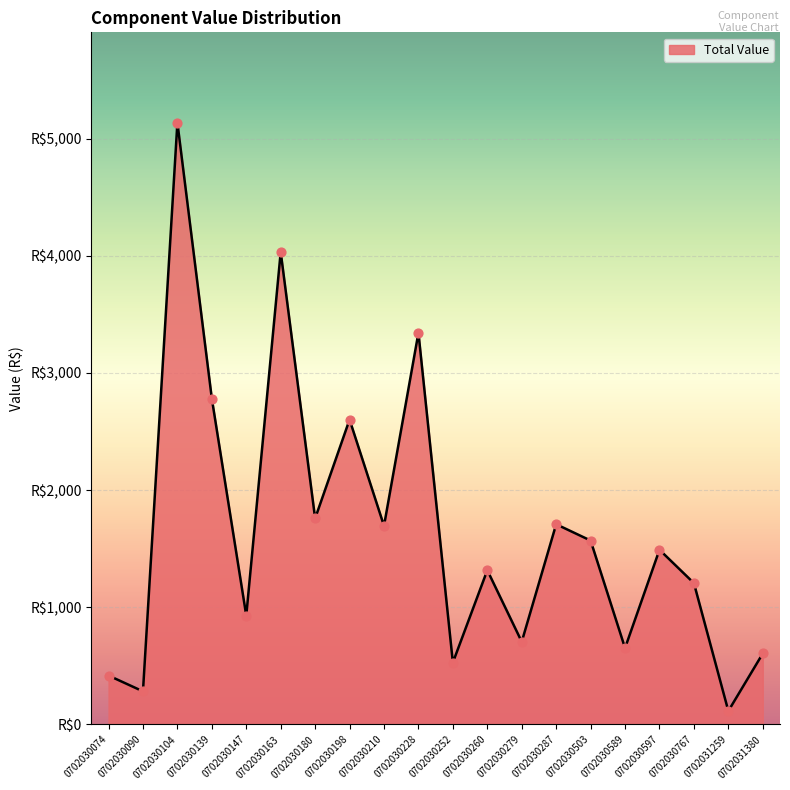

Does the chart have visible grid lines?

Yes